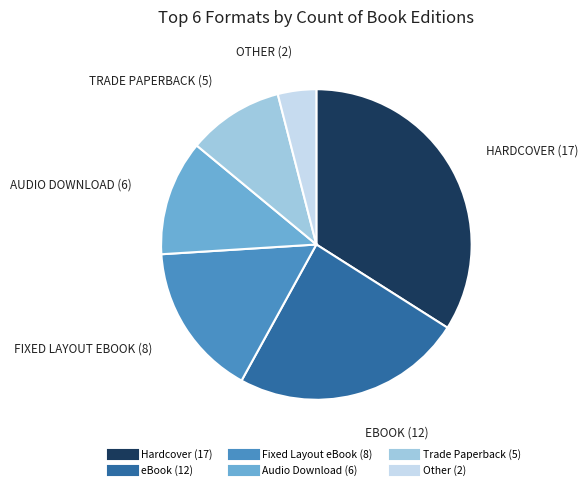

Approximately how many times larger is the value at Trade Paperback compared to Other?

2.5